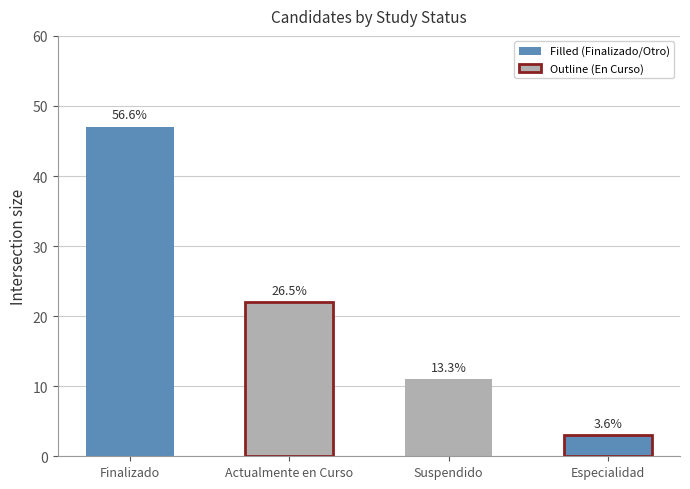

How many bars are there in total?

4